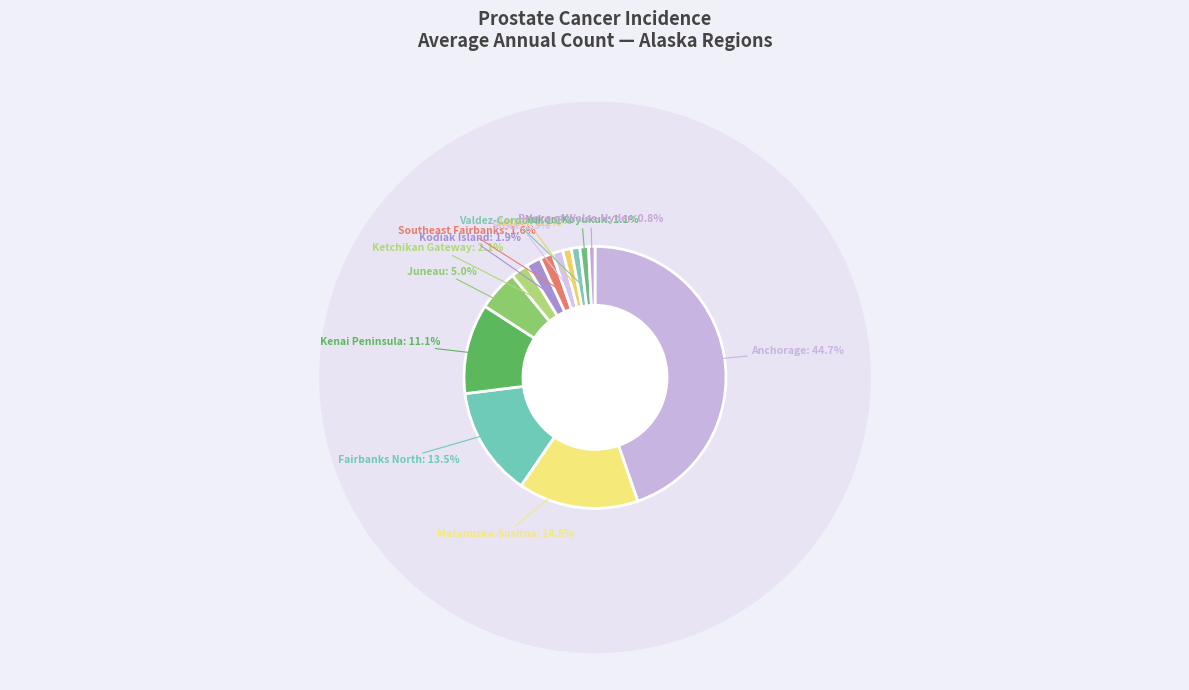

True or false: Bethel Census Area accounts for 1% of the total.

True